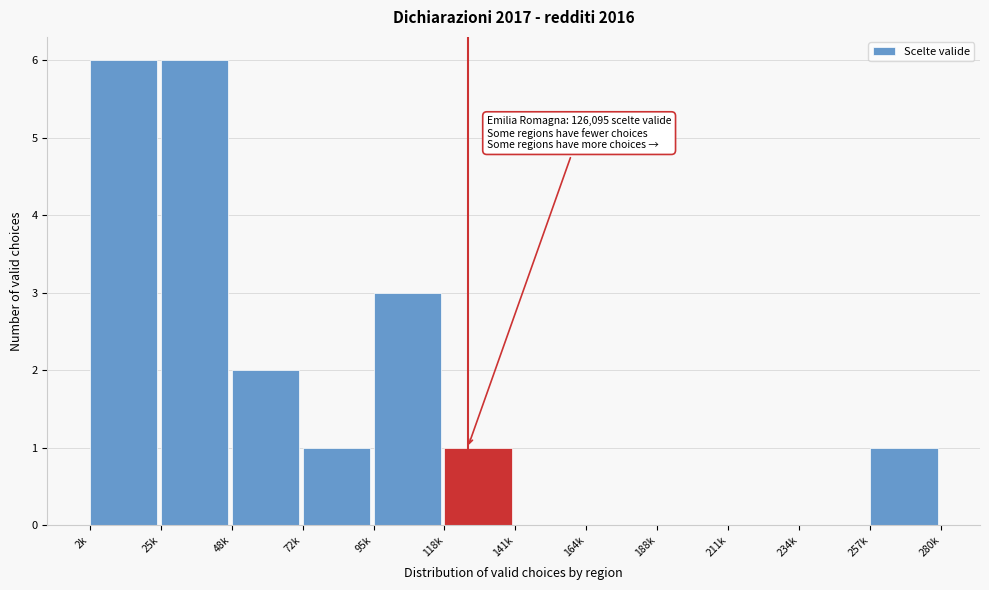

Reading left to right, what are all the values shown in this chart?

2k=6	25k=6	48k=2	72k=1	95k=3	118k=1	141k=0	164k=0	188k=0	211k=0	234k=0	257k=1